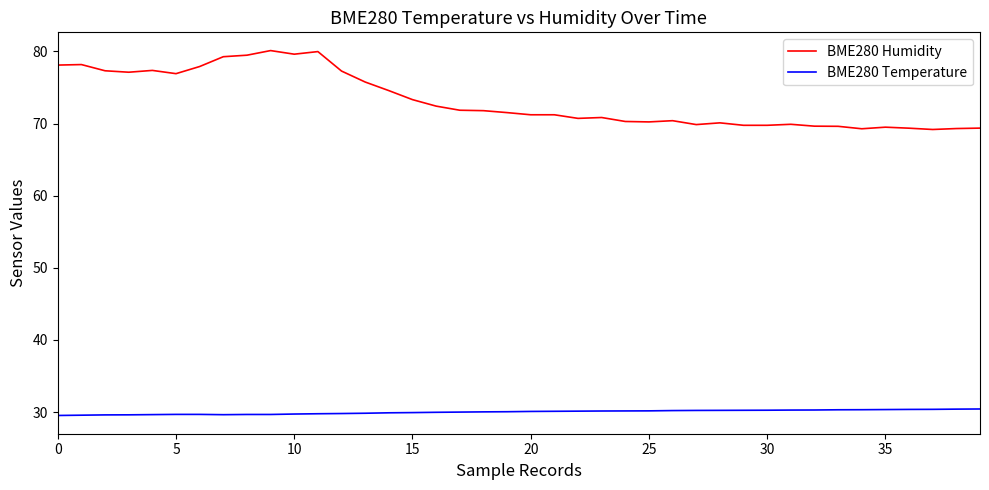

Which series has the largest total across all categories?

BME280 Humidity